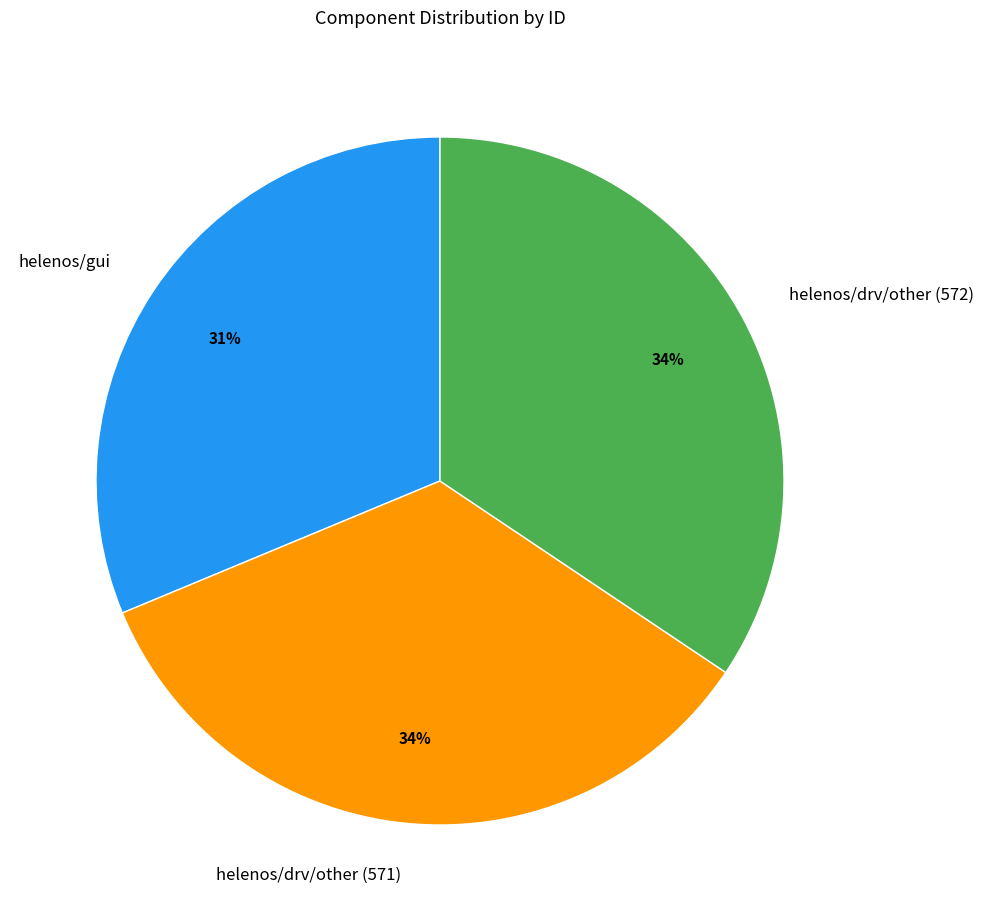

Between helenos/gui and helenos/drv/other (572), which is larger?

helenos/drv/other (572)